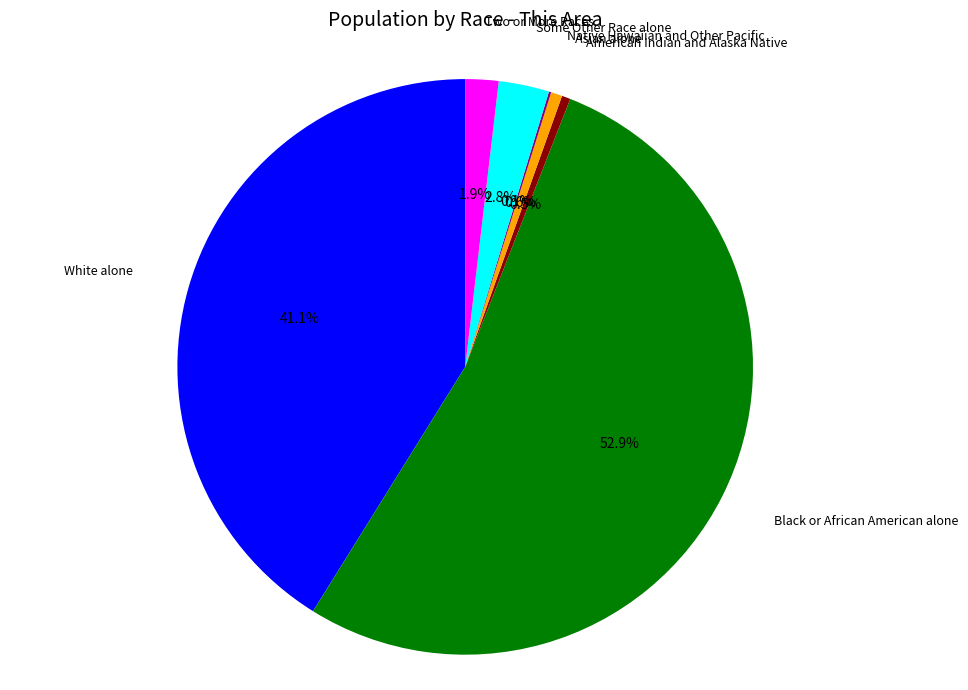

Is there any slice that represents more than half of the pie?

Yes